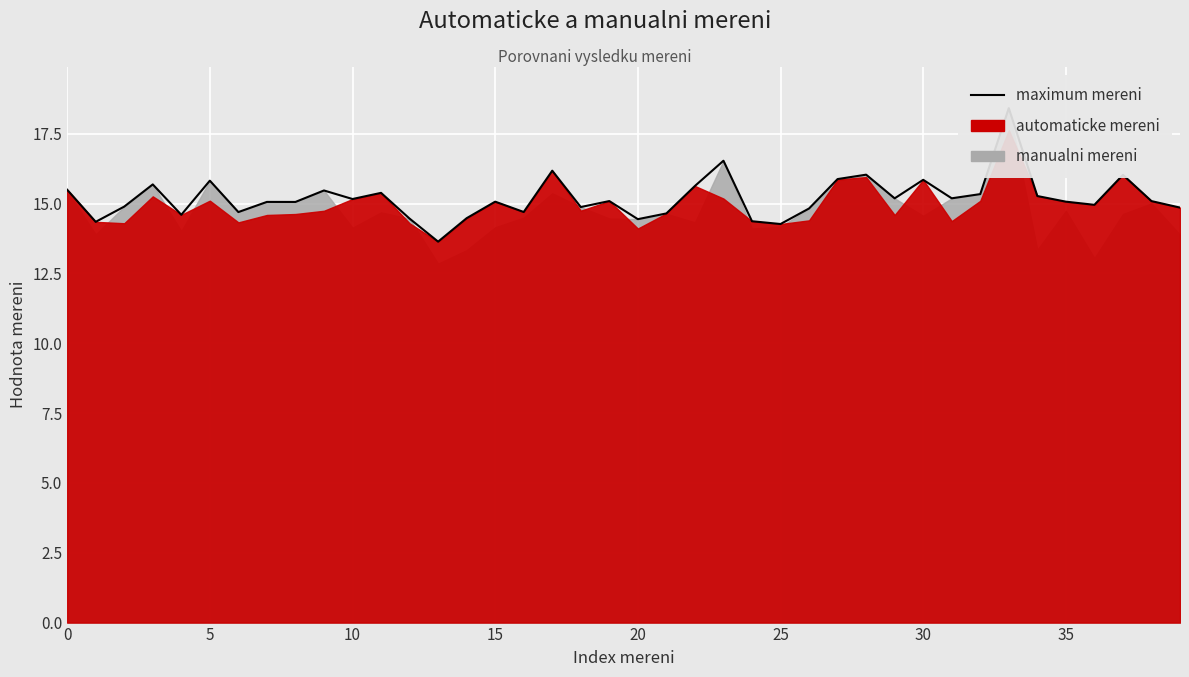

The value at 12 is 14.5. True or false?

True